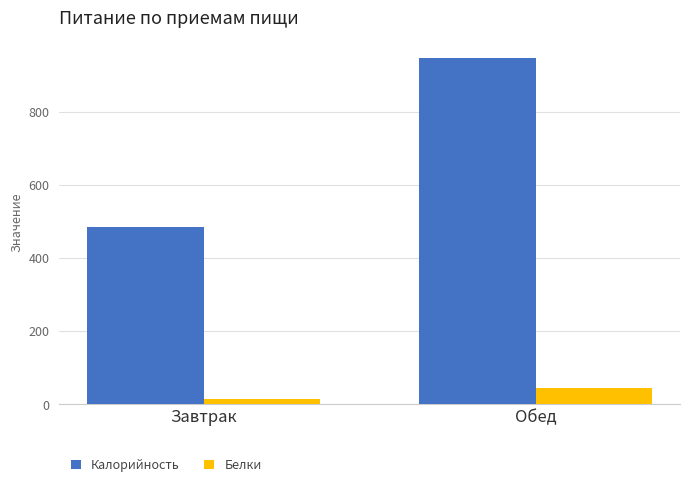

Reading left to right, transcribe all the data shown in this chart.

Калорийность: 484	948
Белки: 15	43